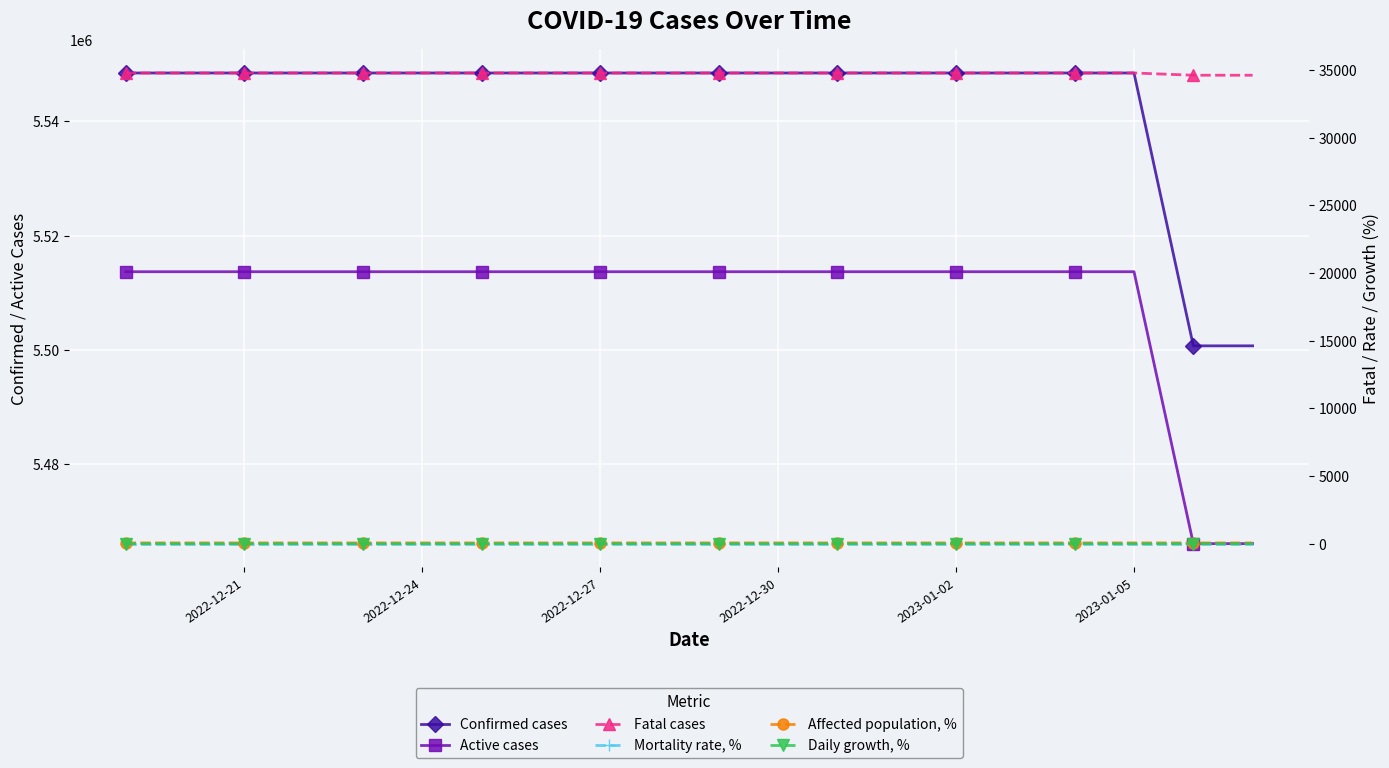

Which series has the largest total across all categories?

Confirmed cases